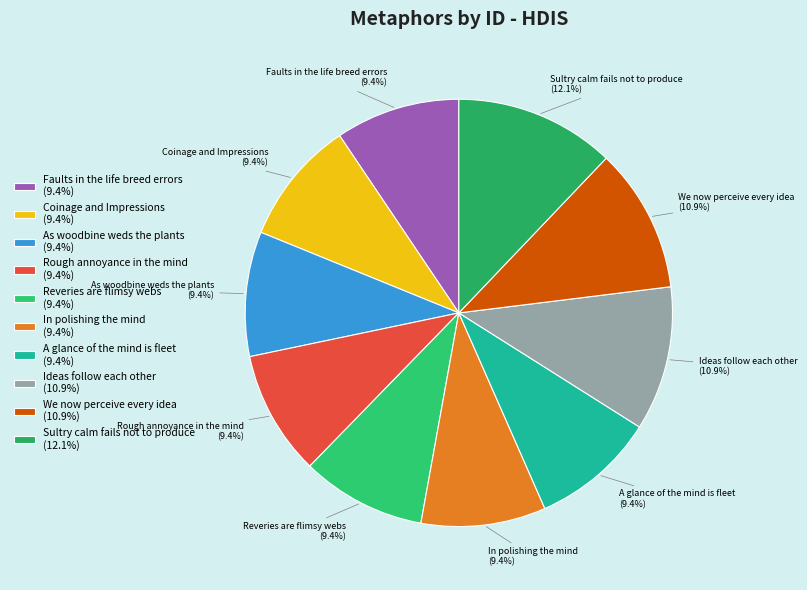

To the nearest percent, what portion does We now perceive every idea represent?

11%